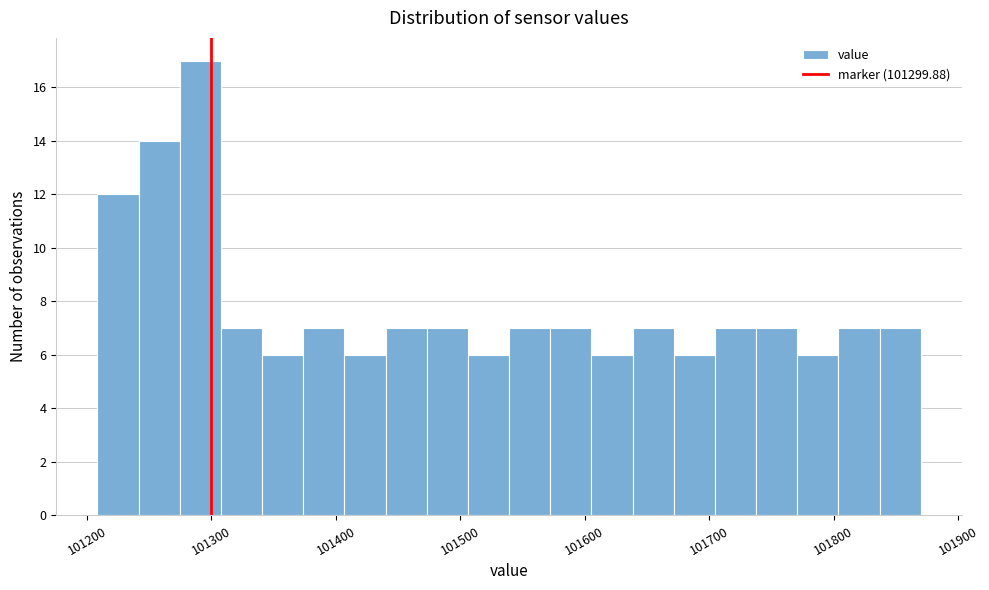

Around what value on the x-axis is the tallest bar? Give the approximate position of its centre, as read against the axis.

101290